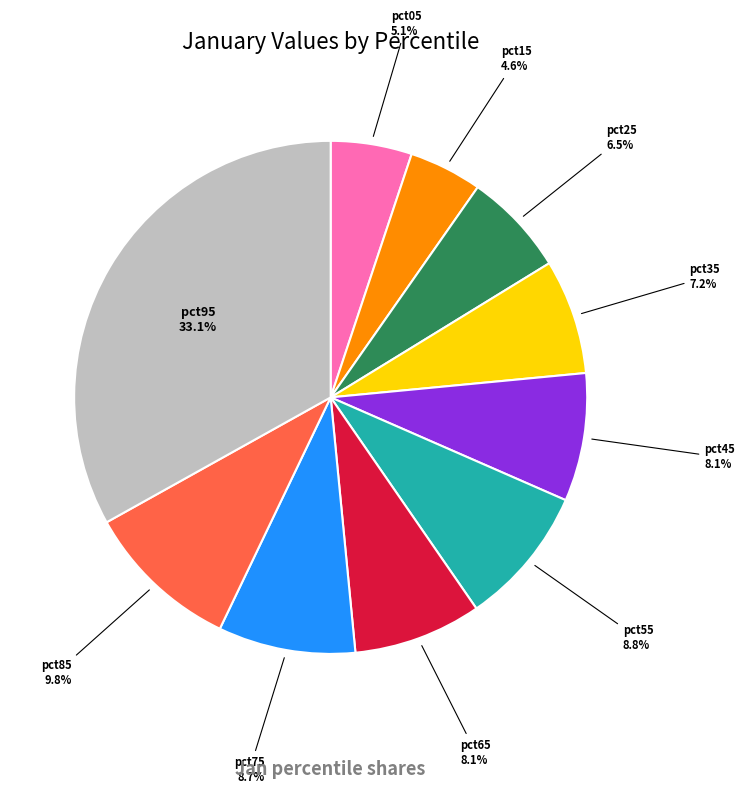

Is there a majority slice in this chart?

No